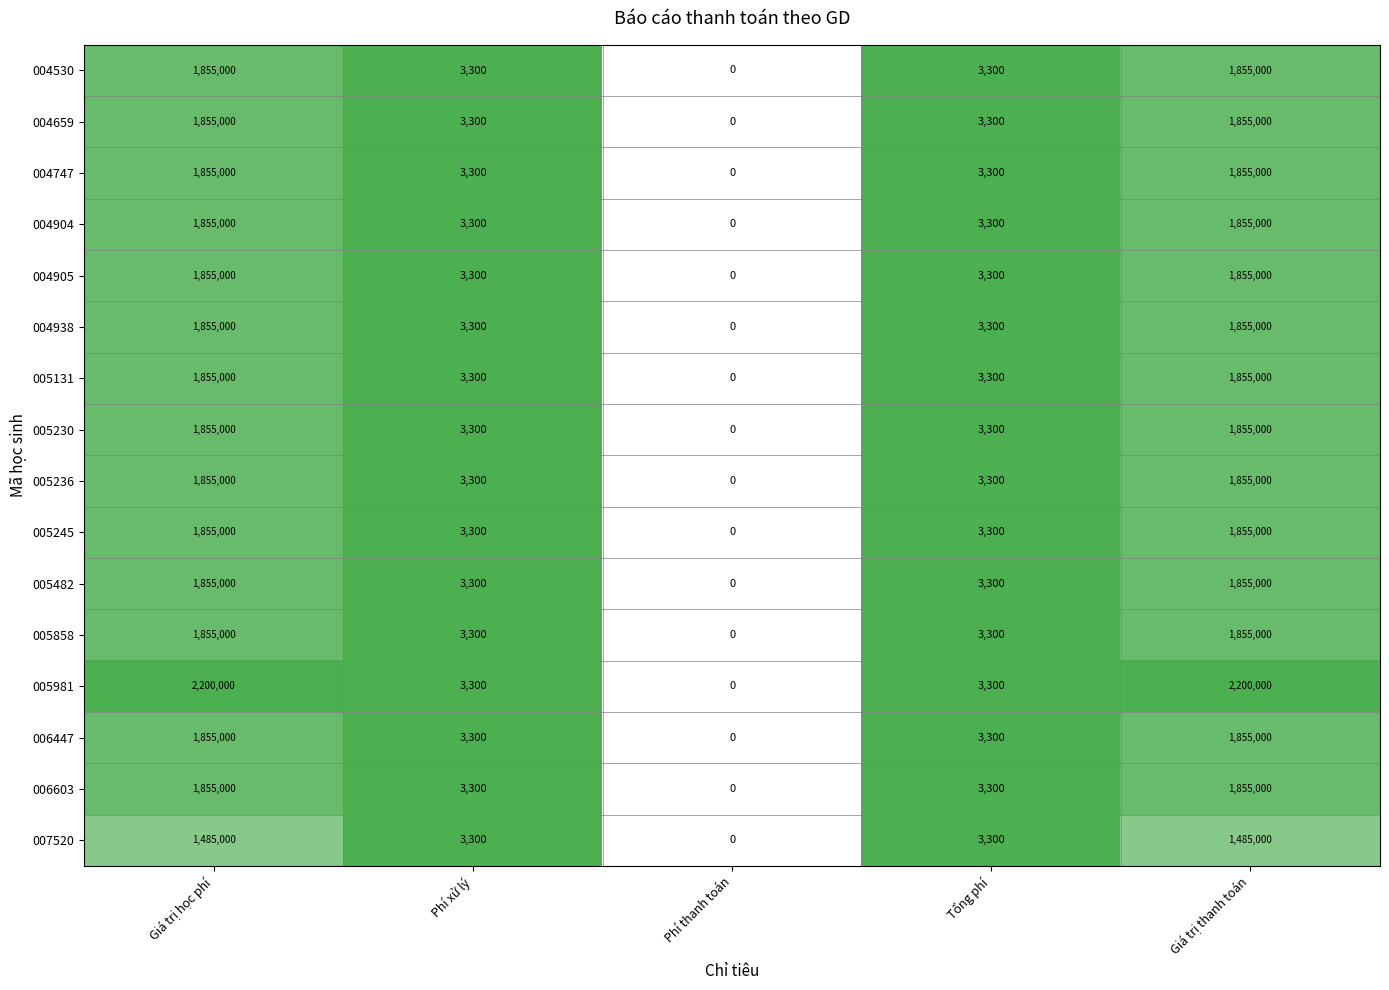

Which series has the largest range (max minus min)?

005981